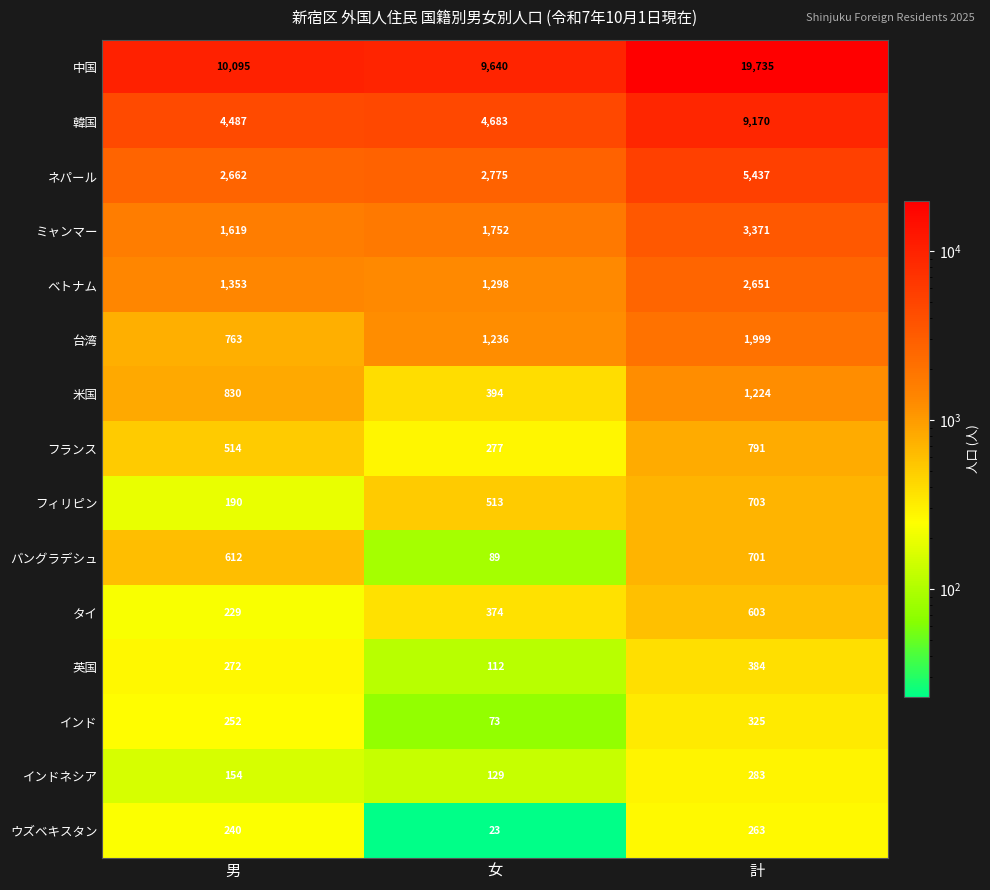

What is the sum of the 中国 values at 女 and 計?

29375